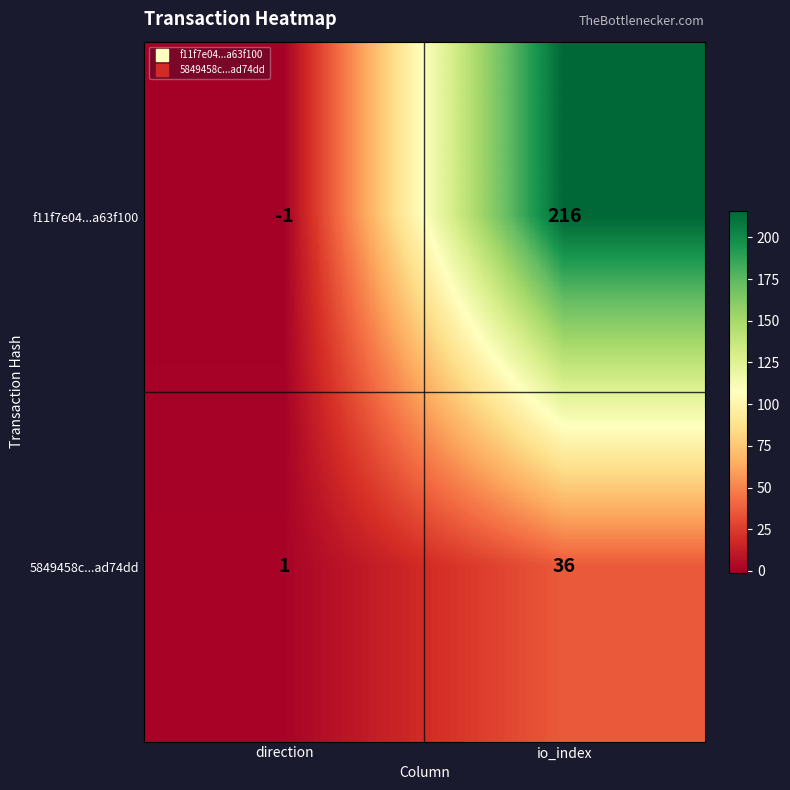

What is the highest value of the f11f7e04...a63f100 series?

216